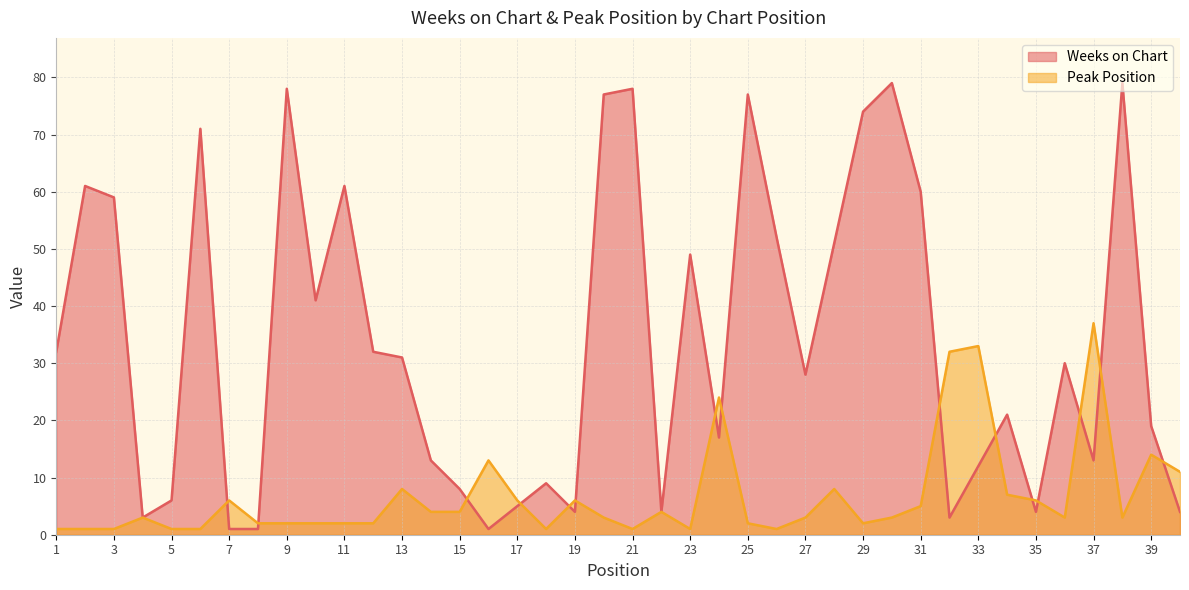

Which category has the lowest value in the Weeks on Chart series?

7